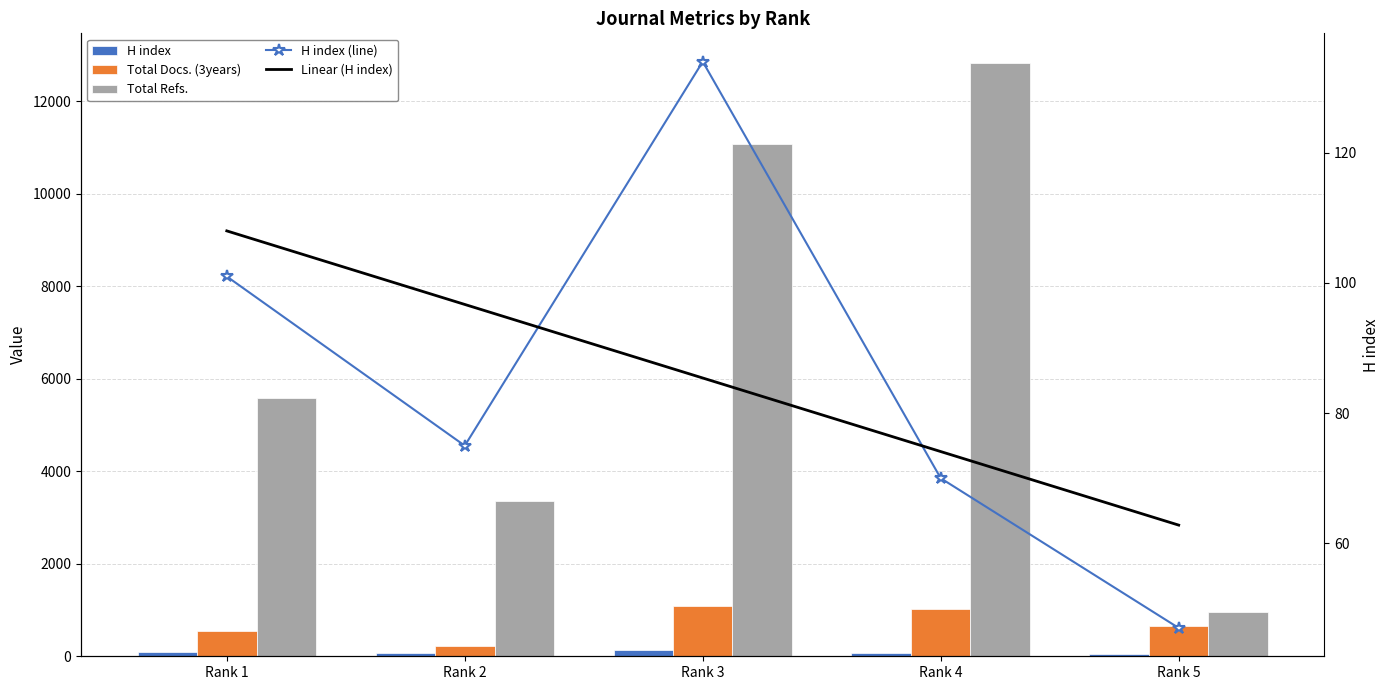

What is the value of the H index (line) bar at the 5th from the left?

47.0